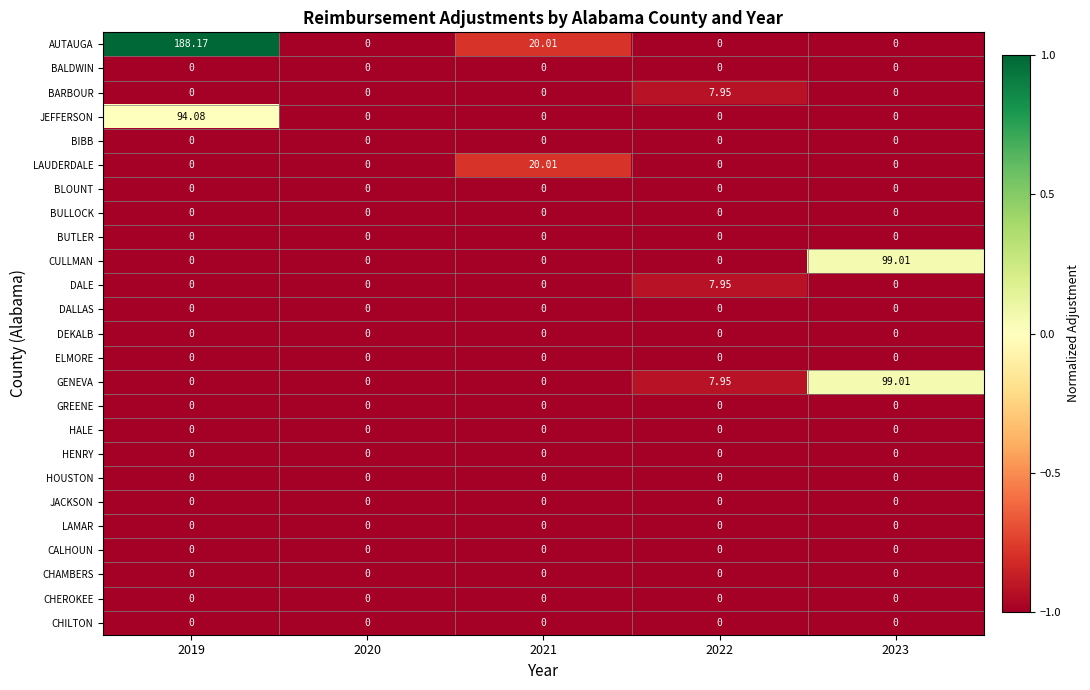

Which series has the largest total across all categories?

AUTAUGA